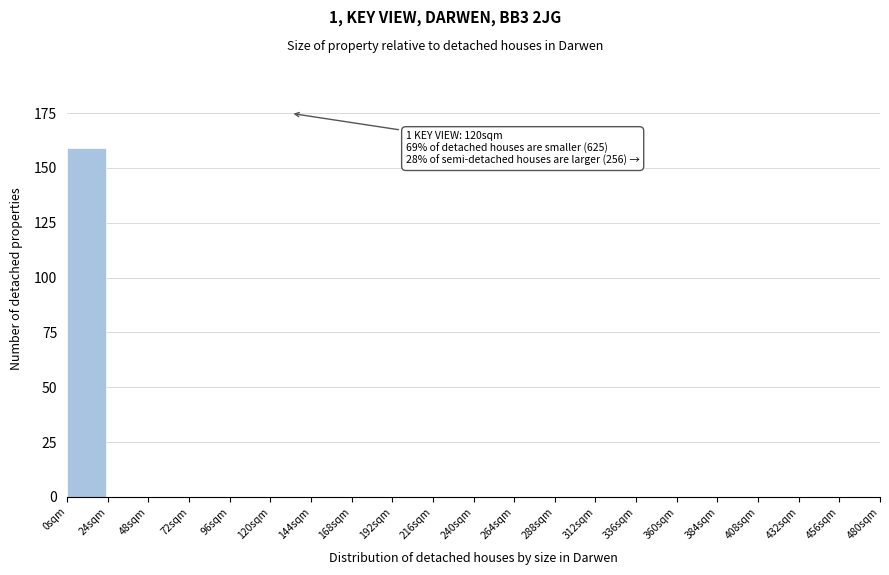

Which range on the x-axis has the tallest bar?

0 to 24